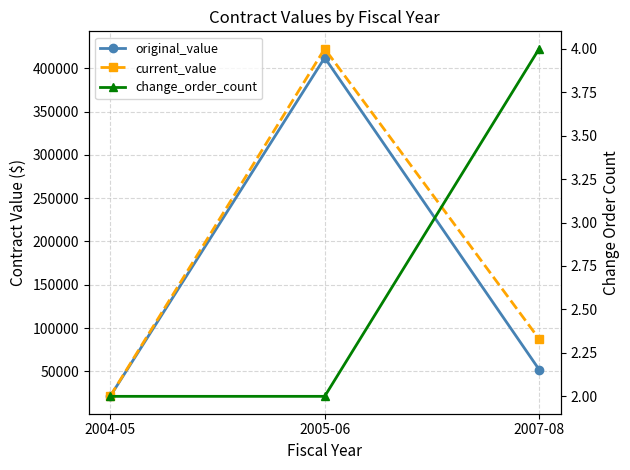

What is the smallest value displayed?

2.0